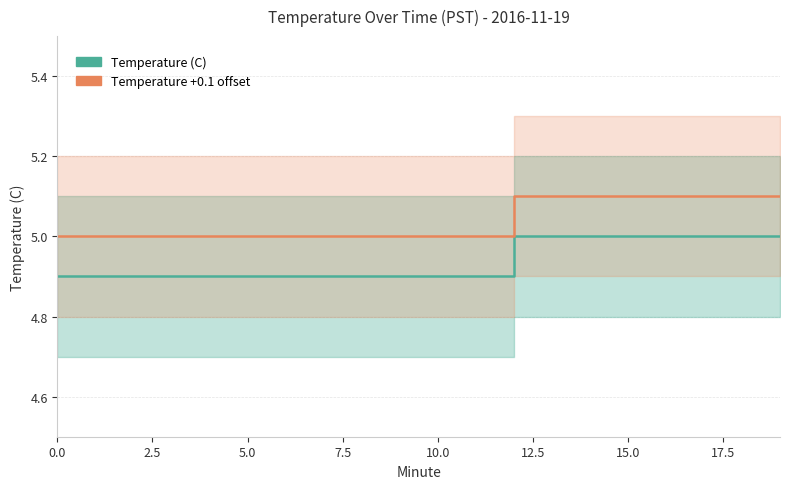

At which label does Temperature (C) reach its peak?

12